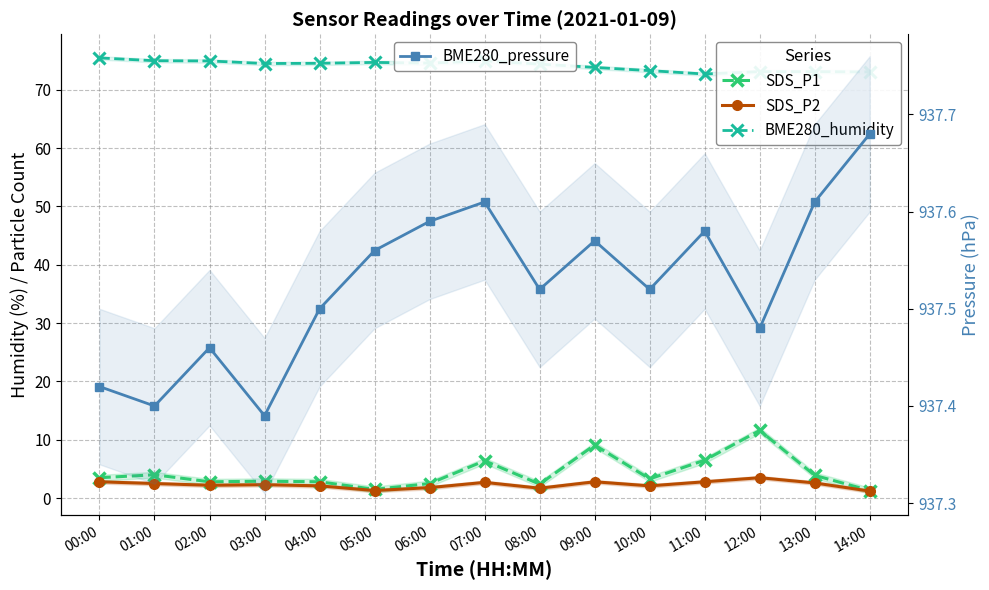

Between 06:00 and 12:00, which series saw the biggest shift?

SDS_P1